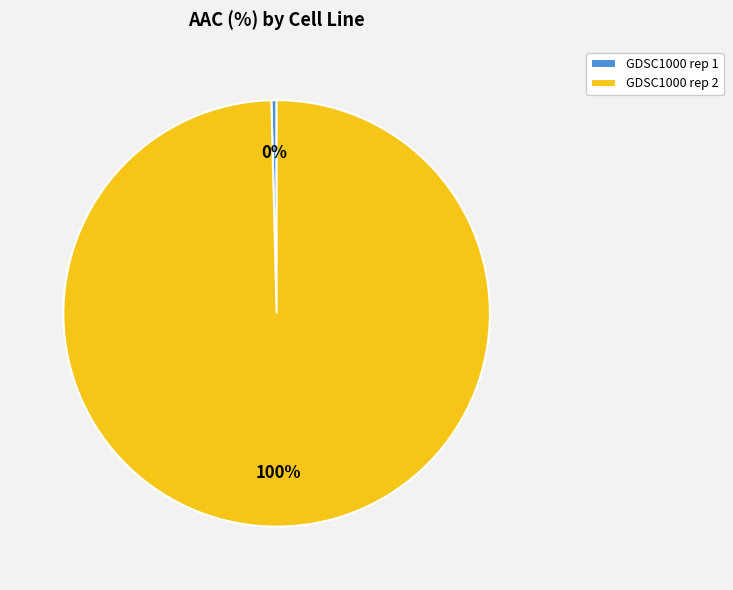

How many segments does this pie chart have?

2